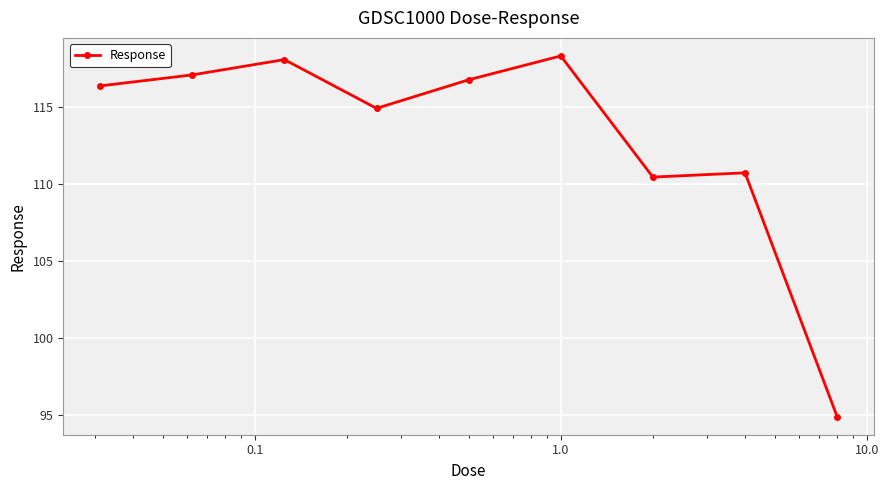

What is the difference between the second highest and second lowest values?

7.6